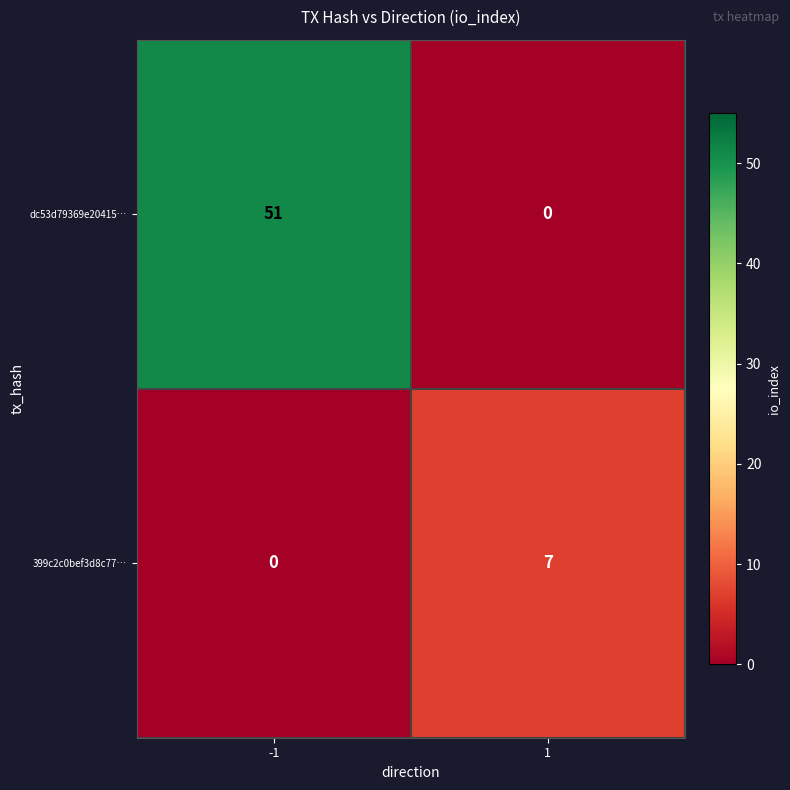

Rank the series by their average value, from highest to lowest.

dc53d79369e20415…, 399c2c0bef3d8c77…